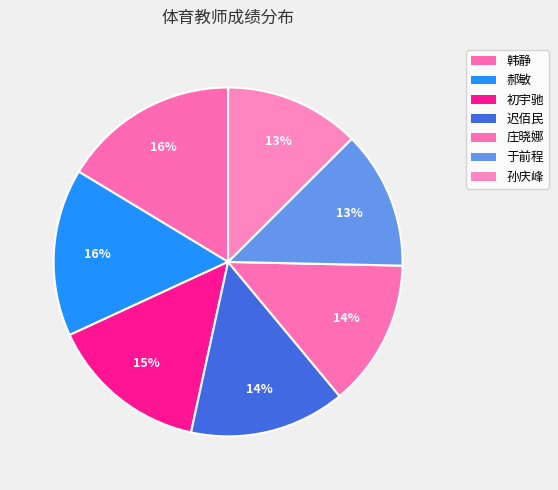

True or false: 庄晓娜 accounts for 14% of the total.

True